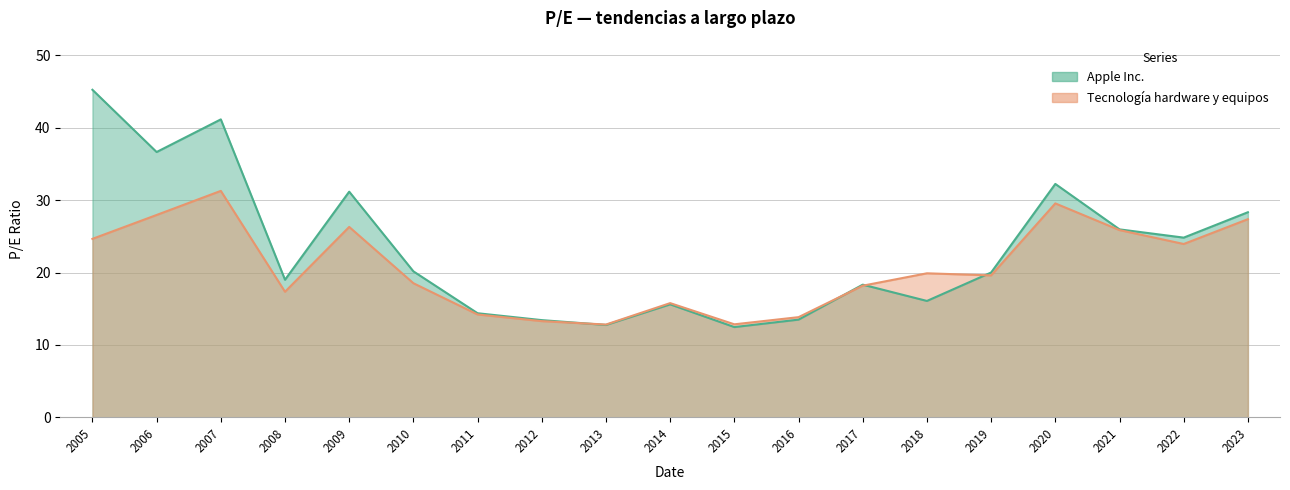

At 2010, list the series in order from largest to smallest.

Apple Inc., Tecnología hardware y equipos